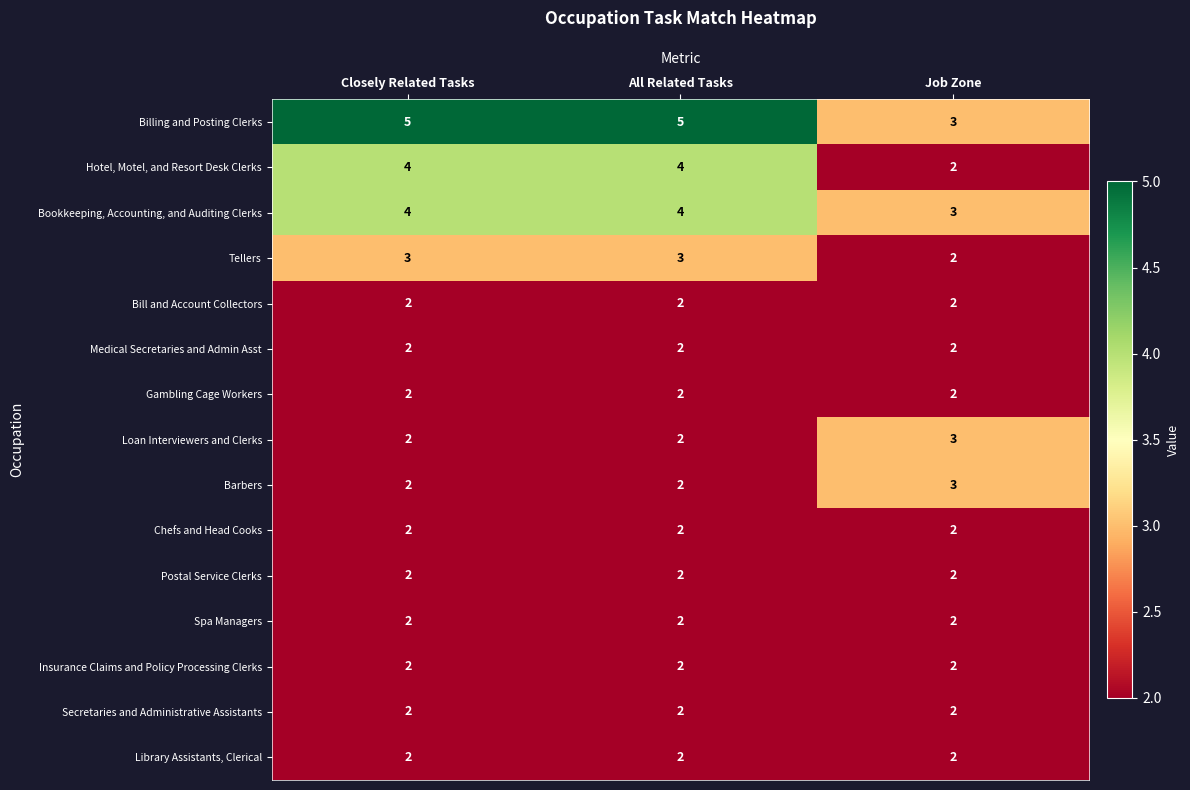

How many distinct data groups are displayed?

15